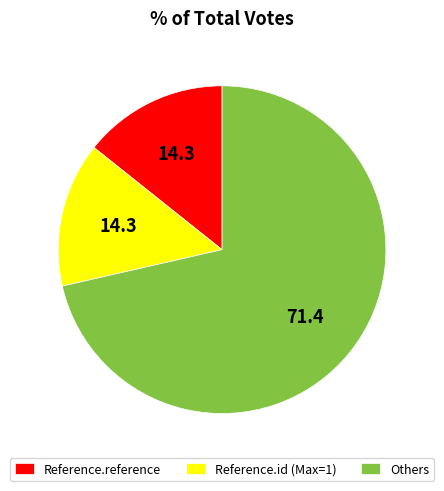

How many slices are in this pie chart?

3